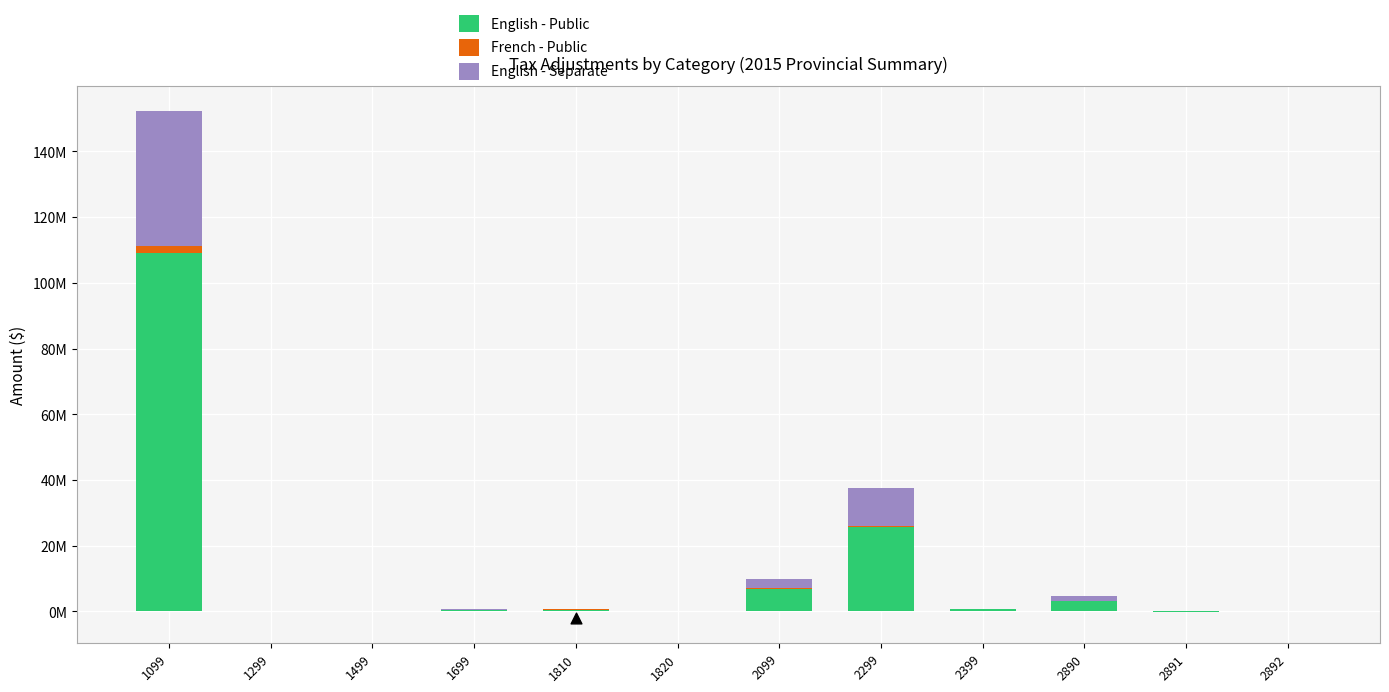

What is the total value across all series at 1810?

774916